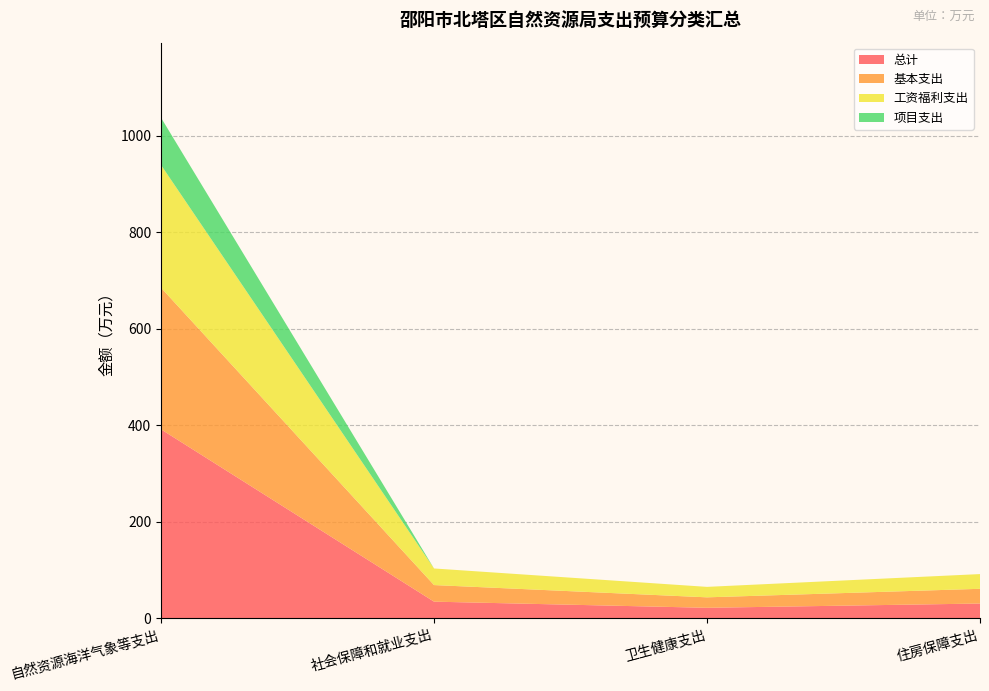

Reading right to left, list all the values displayed in this chart.

总计: 30.5	21.7	34.4	391.5
基本支出: 30.5	21.7	34.4	293.5
工资福利支出: 30.5	21.7	34.4	254.3
项目支出: 0.0	0.0	0.0	98.0